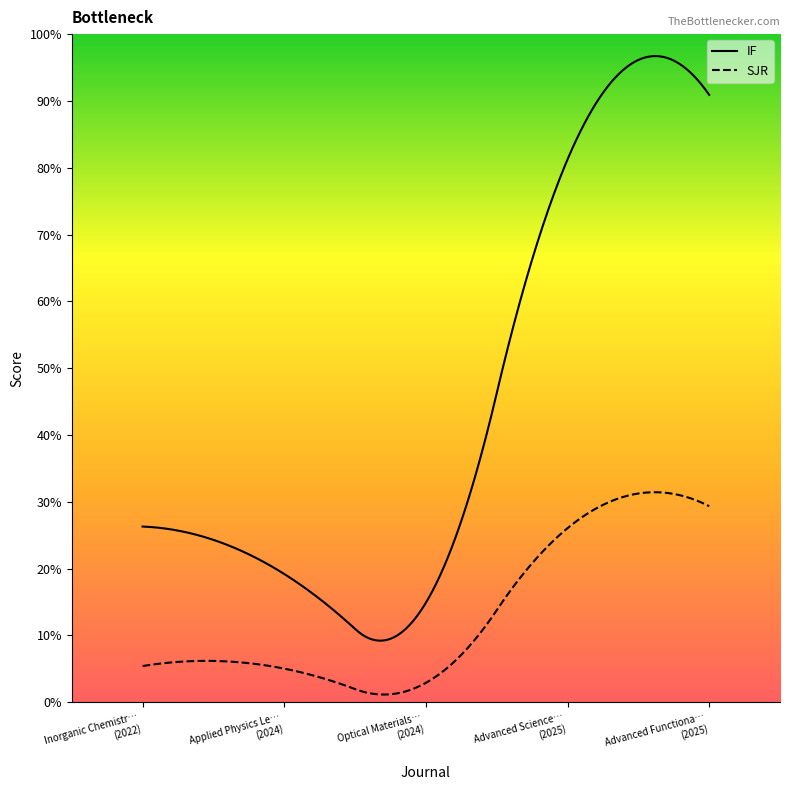

Which series reaches the maximum Y coordinate?

IF